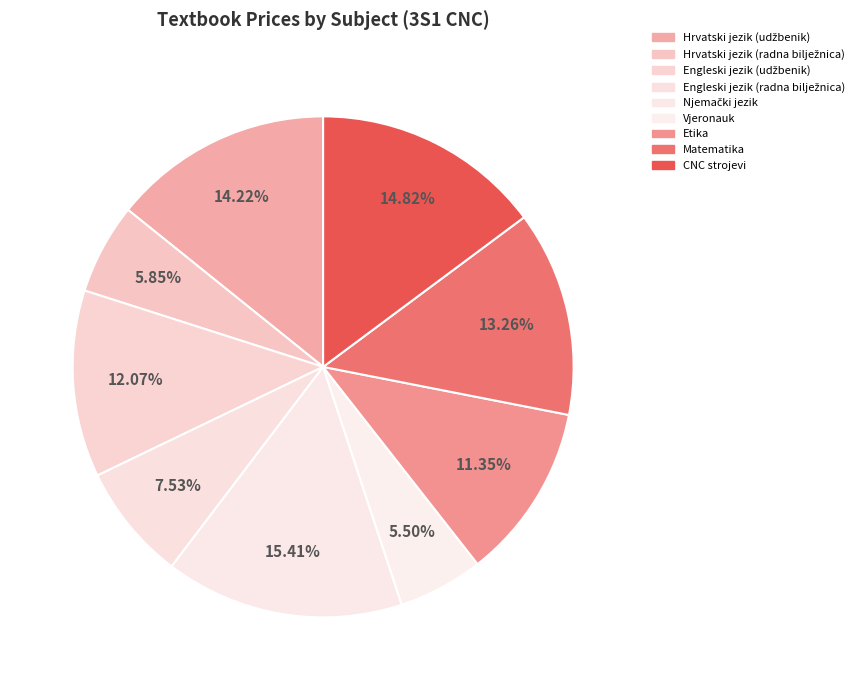

Rank the categories by value from highest to lowest.

Njemački jezik, CNC strojevi, Hrvatski jezik (udžbenik), Matematika, Engleski jezik (udžbenik), Etika, Engleski jezik (radna bilježnica), Hrvatski jezik (radna bilježnica), Vjeronauk